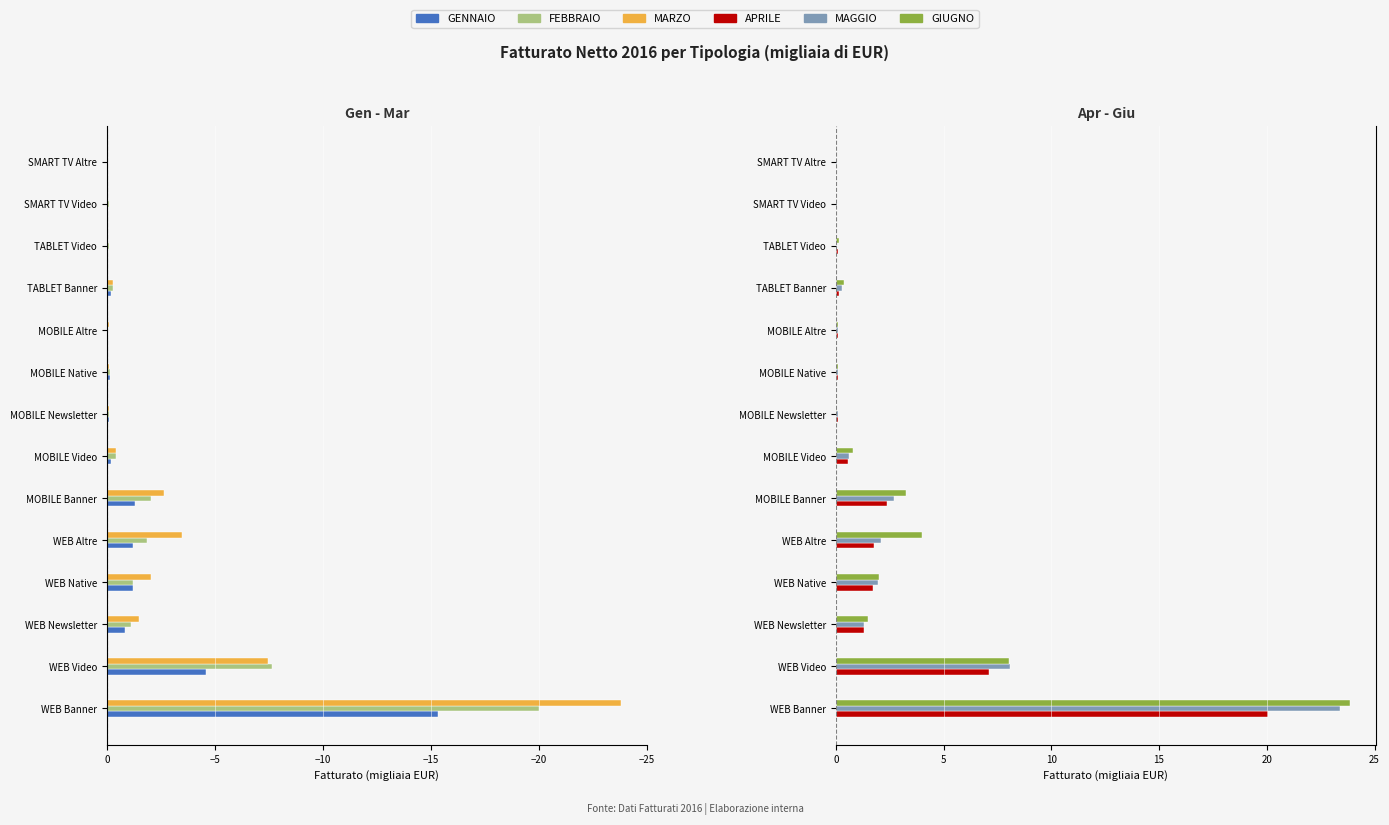

Between WEB Banner and SMART TV Video, which series saw the biggest shift?

GIUGNO